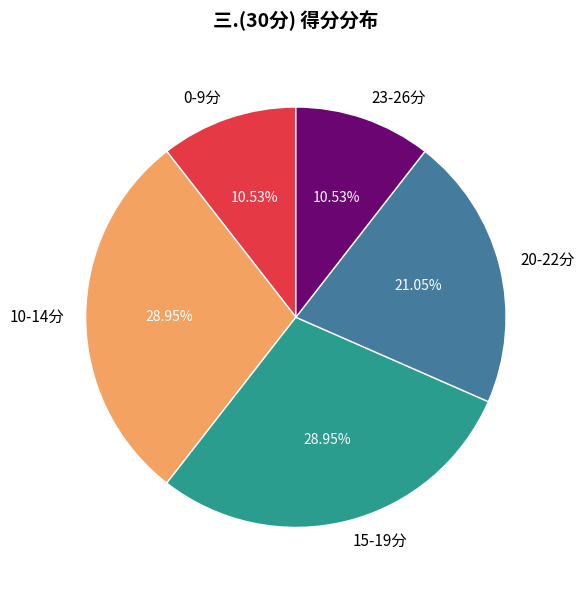

Is the sum of 23-26分 and 0-9分 greater than half?

No